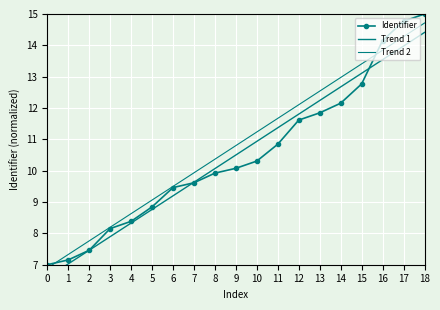

What is the minimum value shown in the chart?

6.6